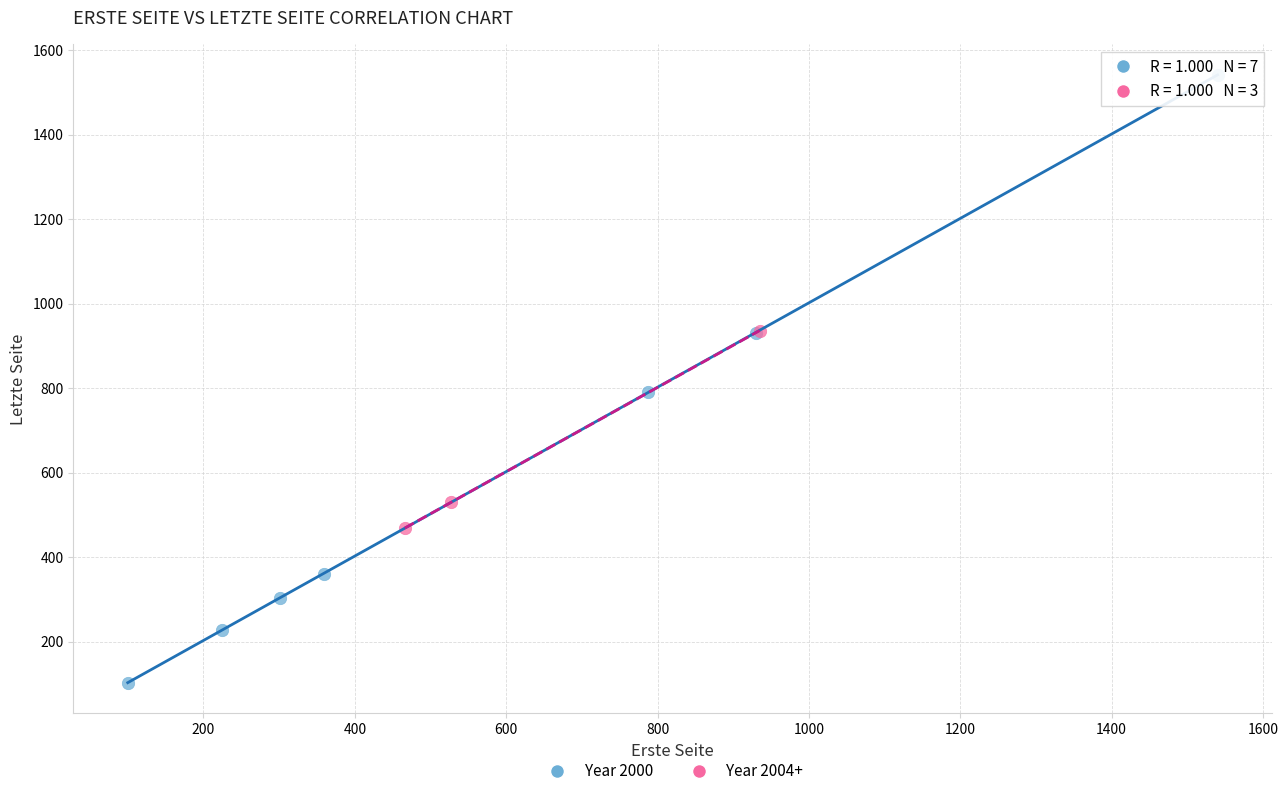

Which series reaches the maximum Y coordinate?

Year 2000